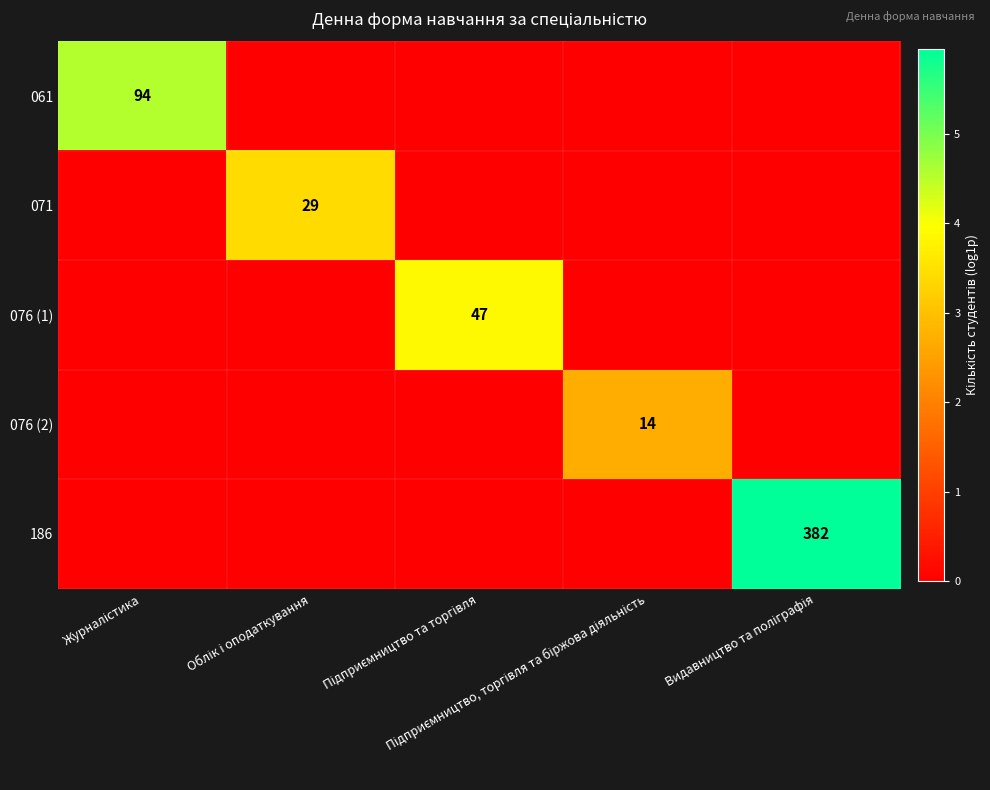

Read the 061 value at Журналістика.

4.6